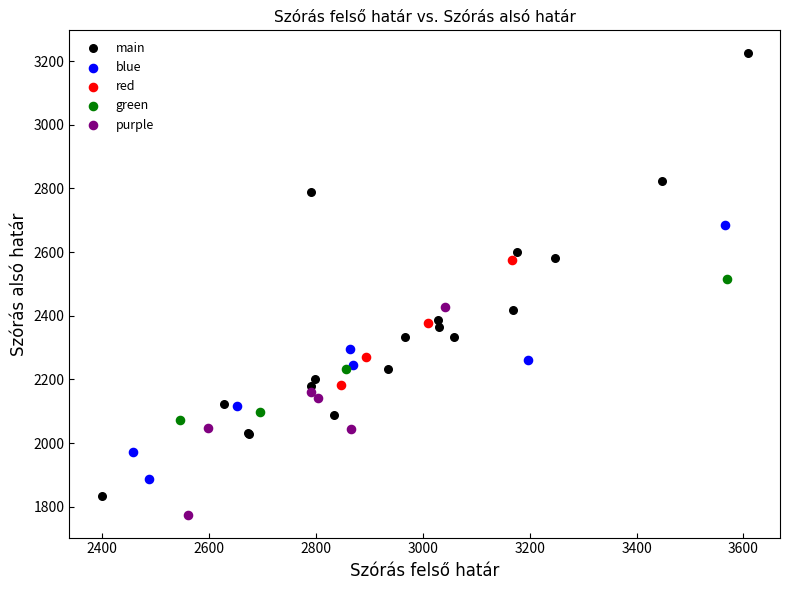

Which series contains the highest Y value?

main